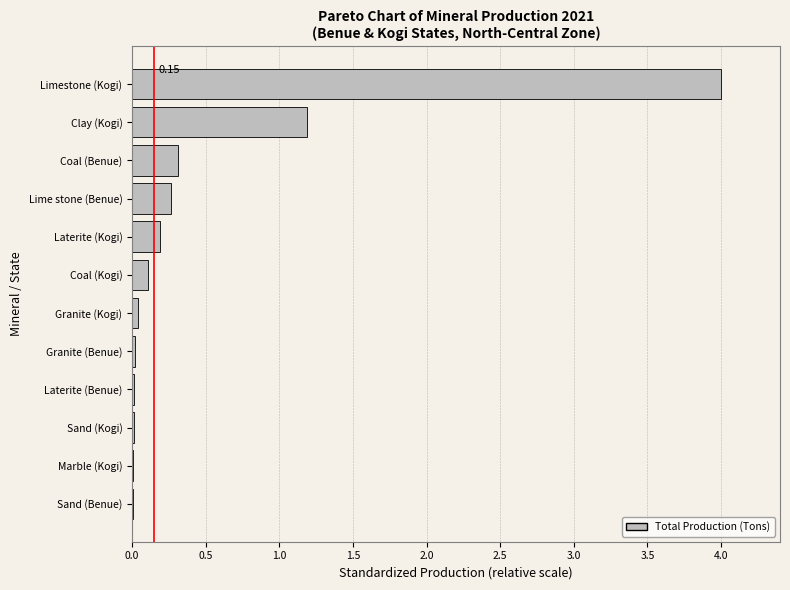

Are the bars grouped side by side (vs. stacked)?

No